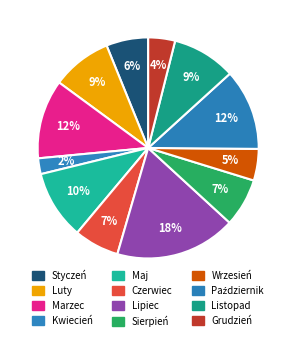

What percentage do Grudzień and Styczeń together represent?

10.1%